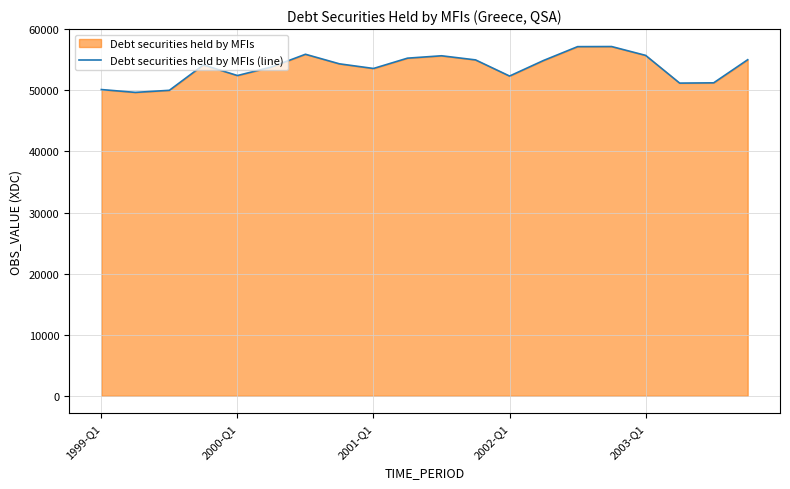

What is the difference between the maximum and minimum values?

7506.7